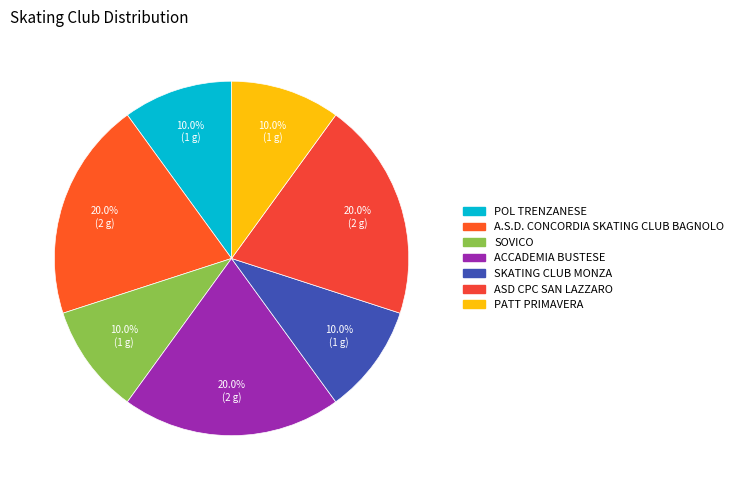

How many segments does this pie chart have?

7